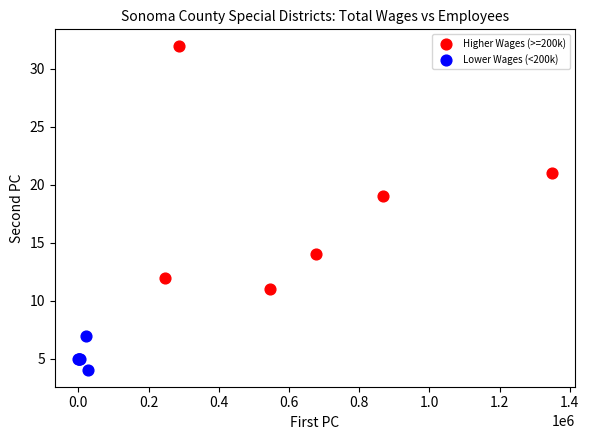

Which series reaches the maximum Y coordinate?

Higher Wages (>=200k)